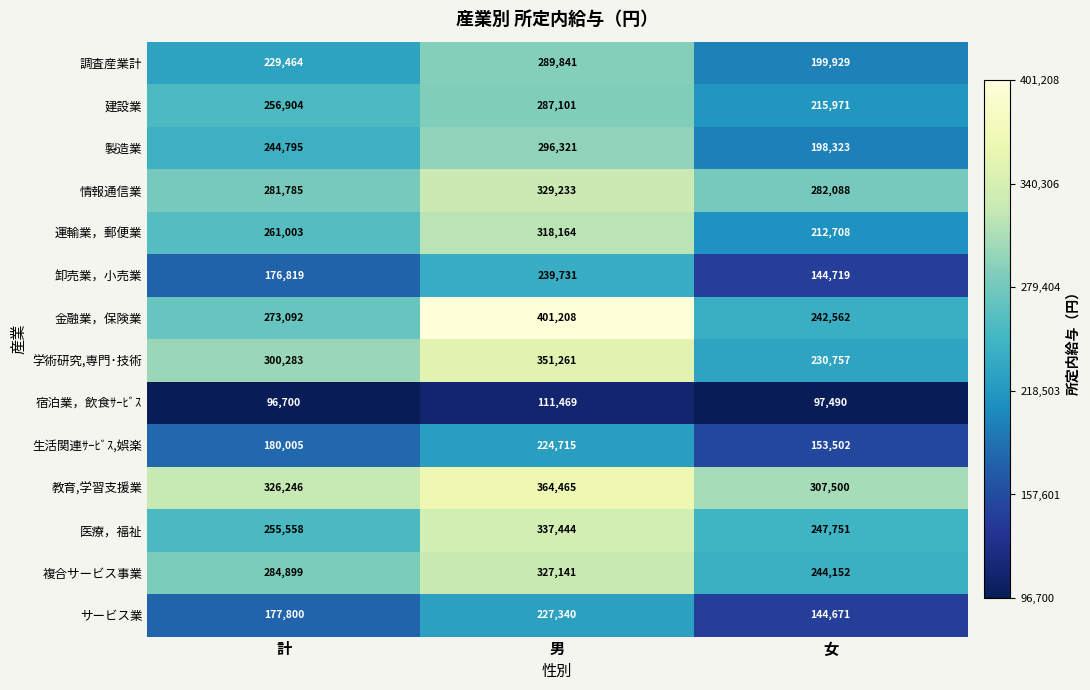

Rank the categories by 宿泊業，飲食ｻｰﾋﾞｽ value from highest to lowest.

男, 女, 計